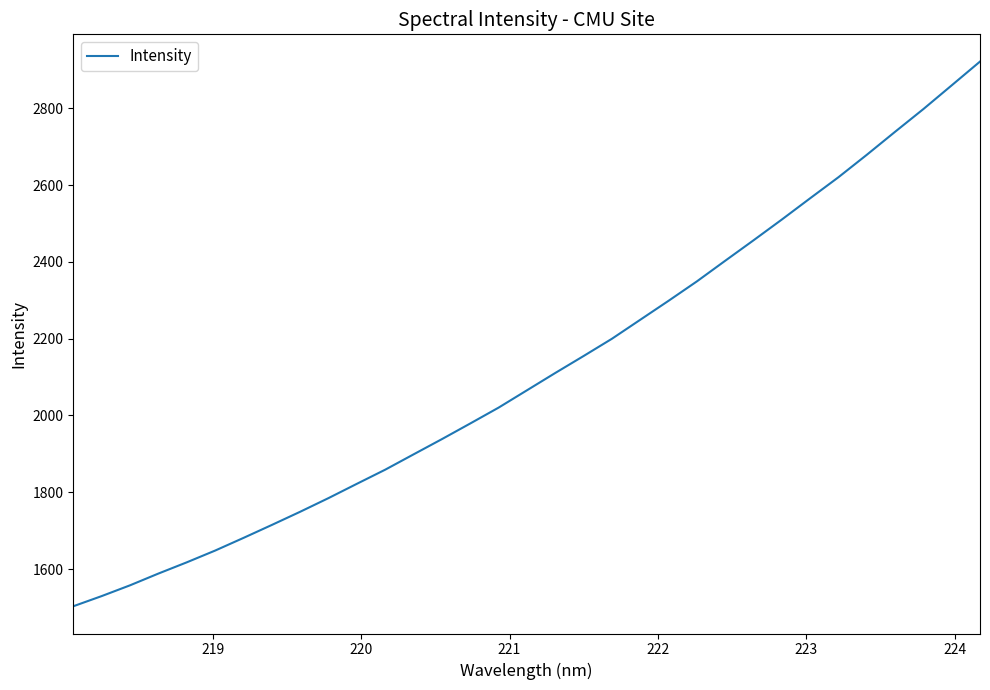

What is the minimum value shown in the chart?

1503.3